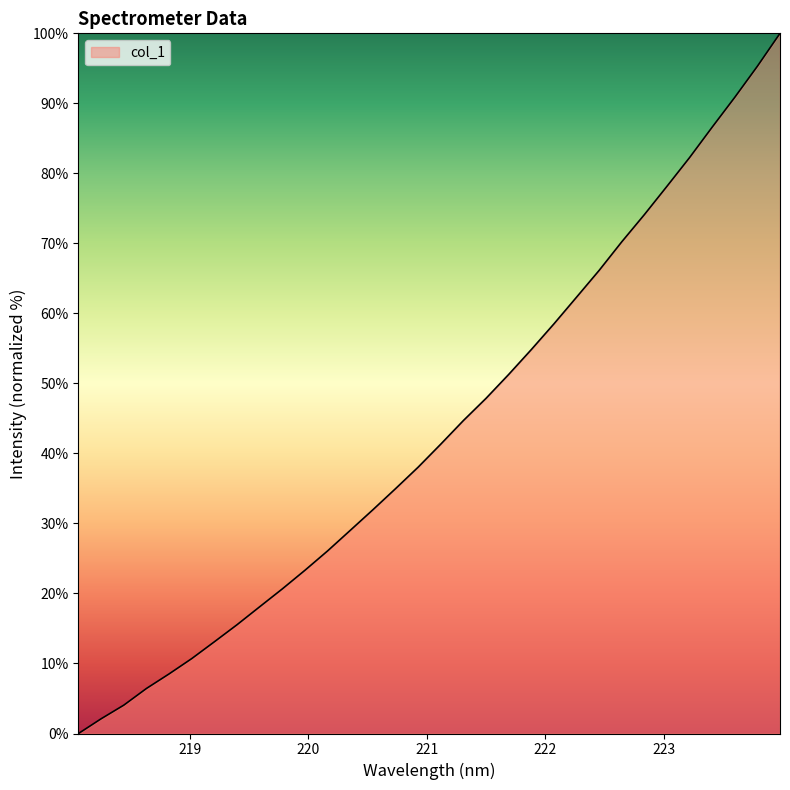

What is the difference between the second highest and second lowest values?

93.2